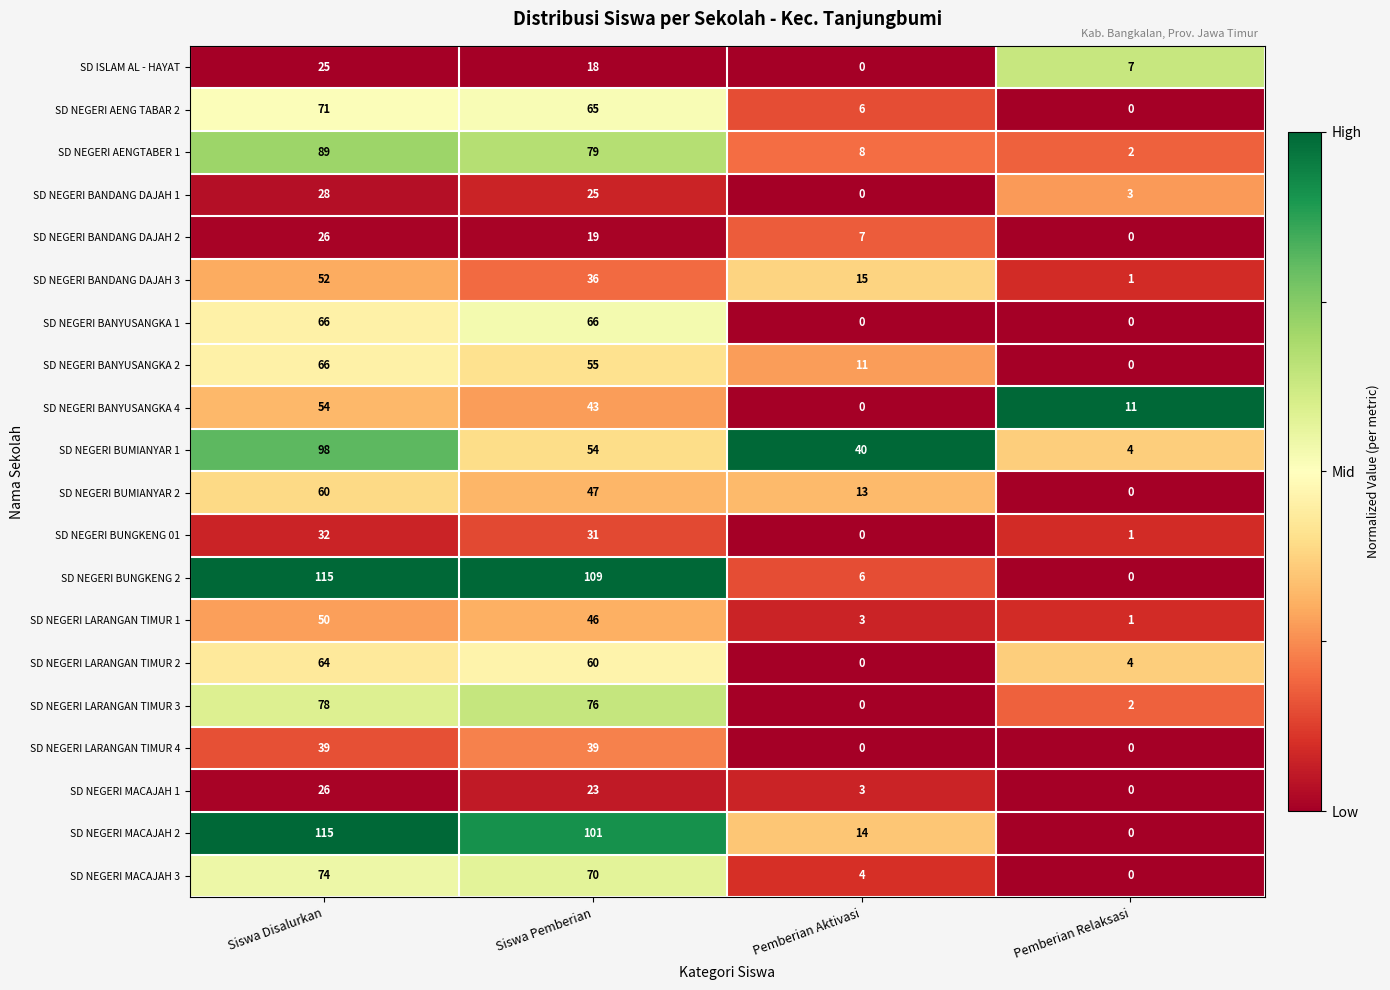

What is the total value across all series at Siswa Pemberian?

1062